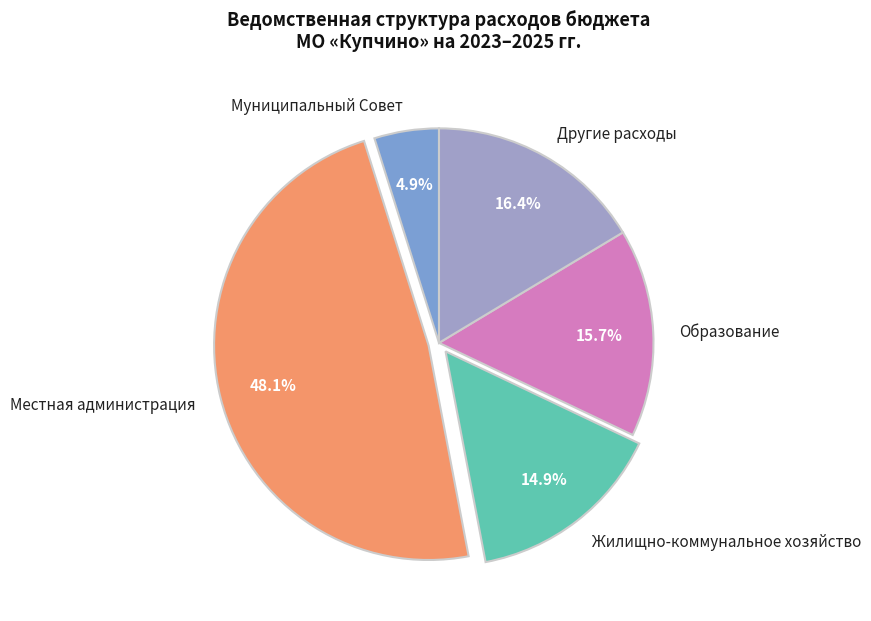

To the nearest percent, what is the difference between the Муниципальный Совет and Образование slice percentages?

11%